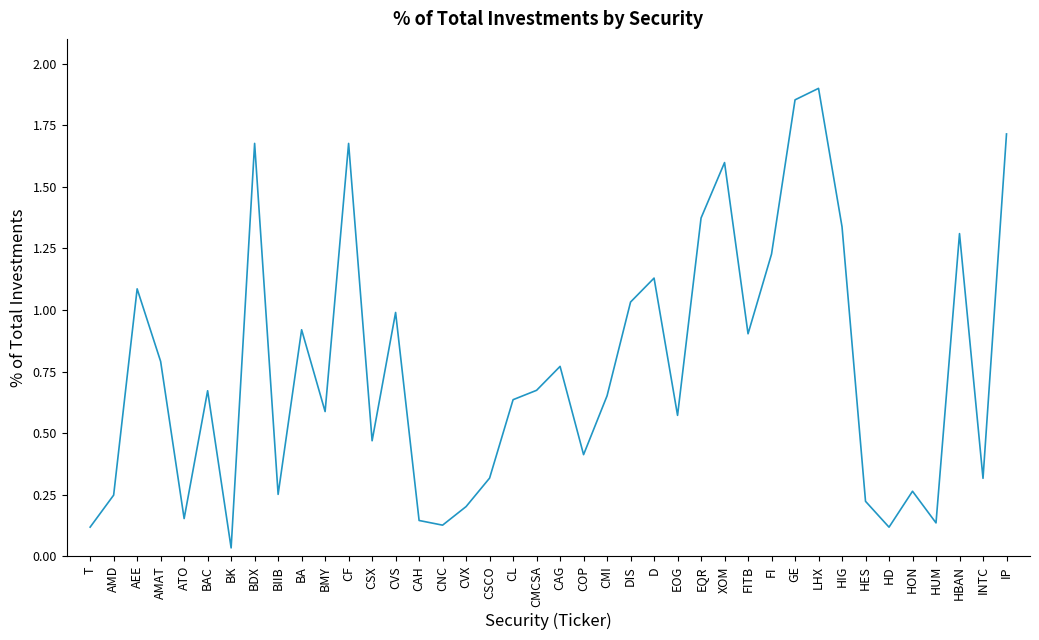

Which has a higher value, HBAN or EOG?

HBAN